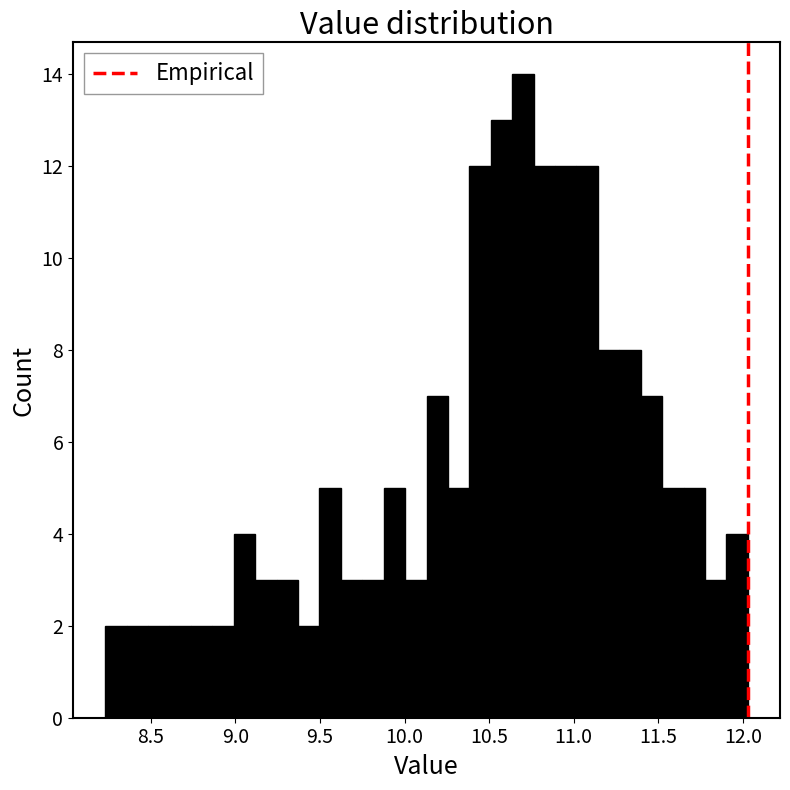

Around what value on the x-axis is the tallest bar? Give the approximate position of its centre, as read against the axis.

10.70